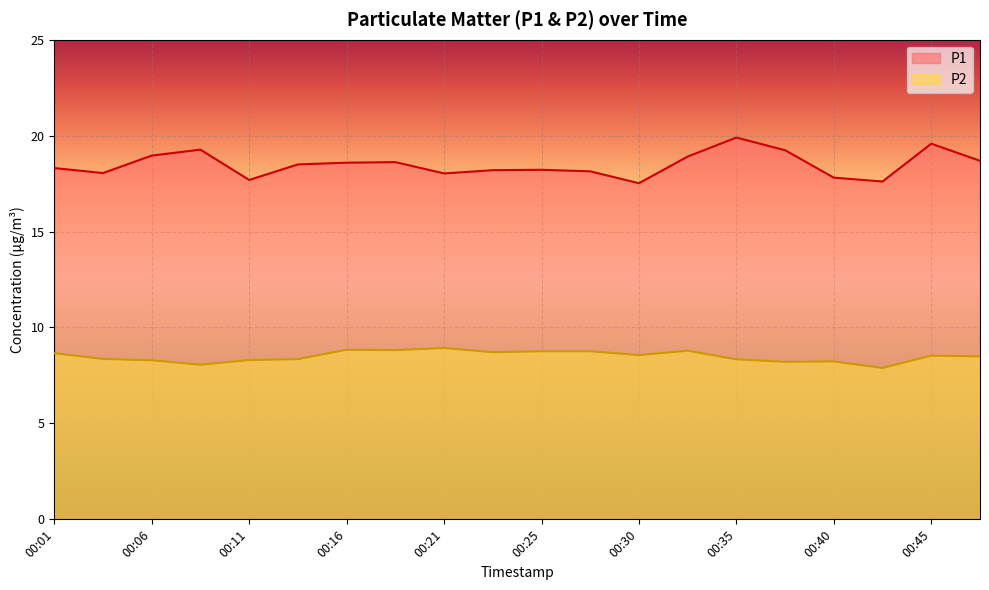

What is the difference between the highest and lowest values at 00:35?

11.6